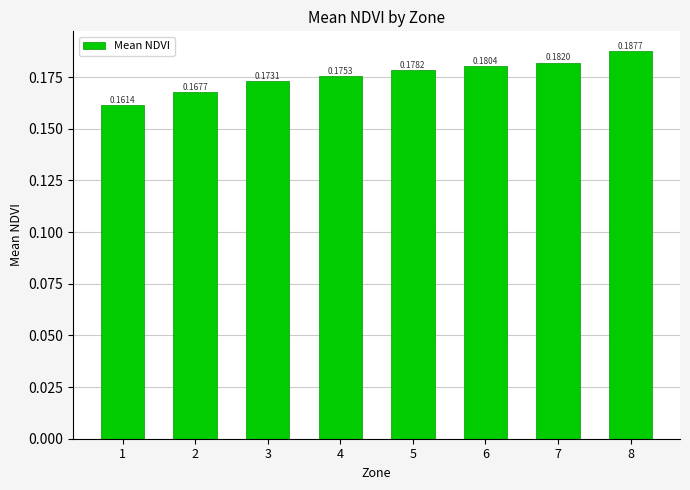

How many values are between 0 and 1?

8